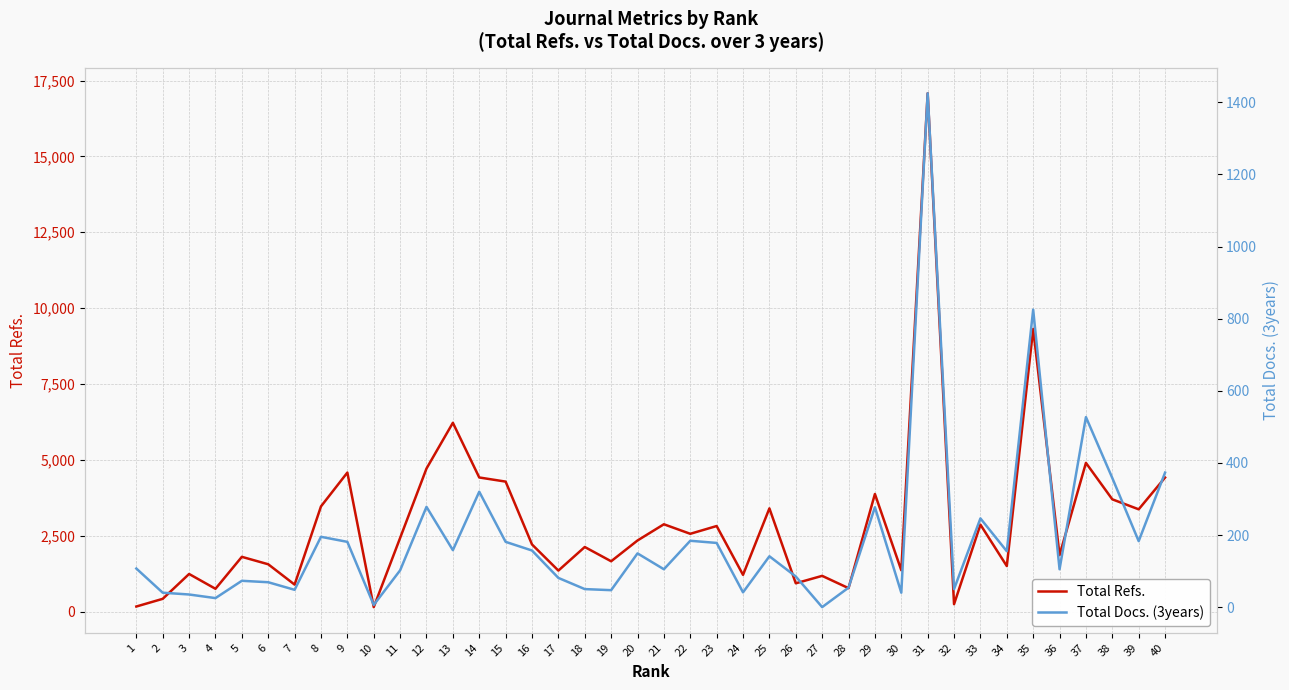

List the labels in order of Total Docs. (3years) value, largest first.

31, 35, 37, 40, 38, 14, 12, 29, 33, 8, 22, 39, 9, 15, 23, 13, 16, 34, 20, 25, 1, 21, 36, 11, 26, 17, 5, 6, 28, 18, 32, 7, 19, 24, 2, 30, 3, 4, 10, 27